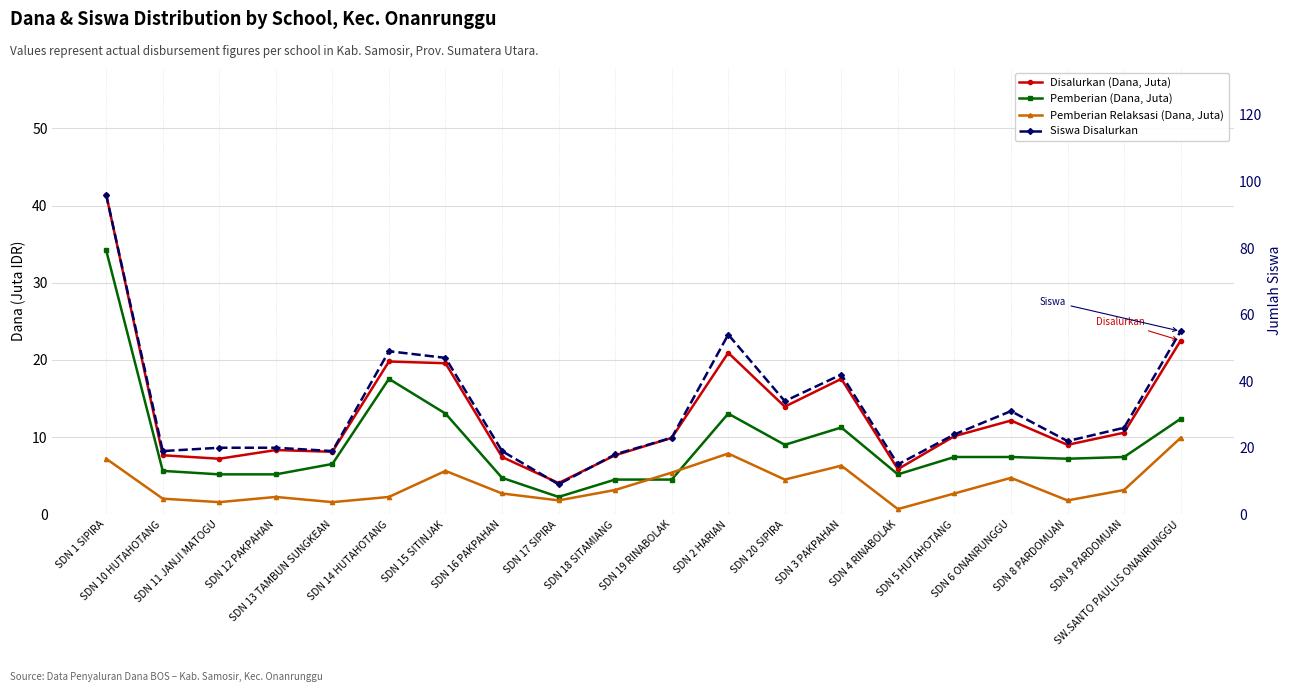

Rank the series by their maximum value, from lowest to highest.

Pemberian Relaksasi (Dana, Juta), Pemberian (Dana, Juta), Disalurkan (Dana, Juta), Siswa Disalurkan